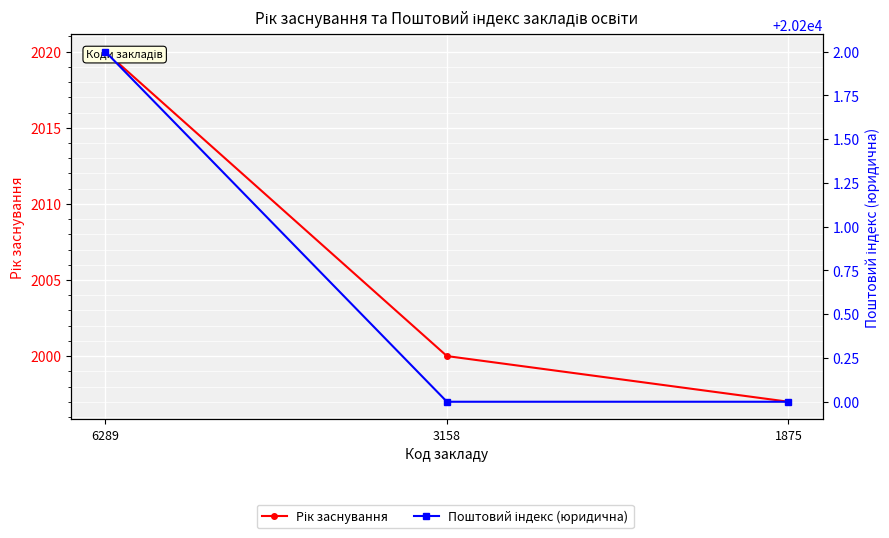

What is the difference between the maximum and minimum values in the Рік заснування series?

23